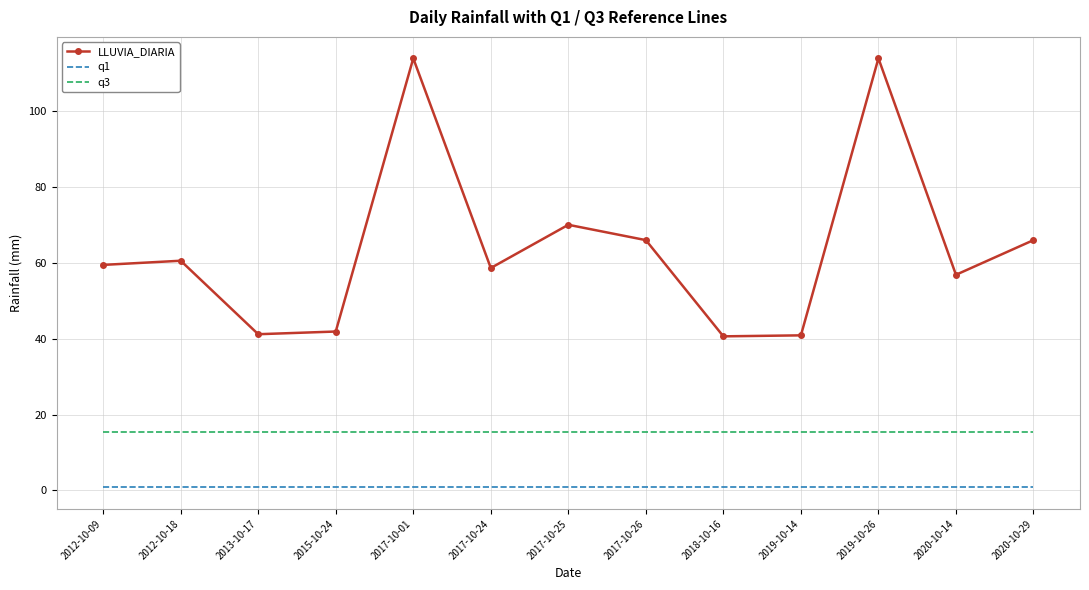

What is the maximum value shown in the chart?

114.0